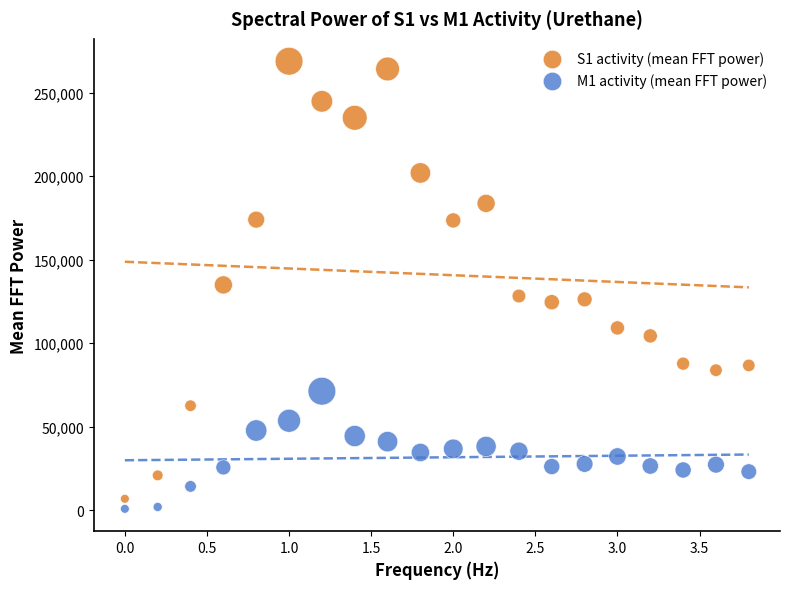

Which series reaches the maximum Y coordinate?

S1 activity (mean FFT power)